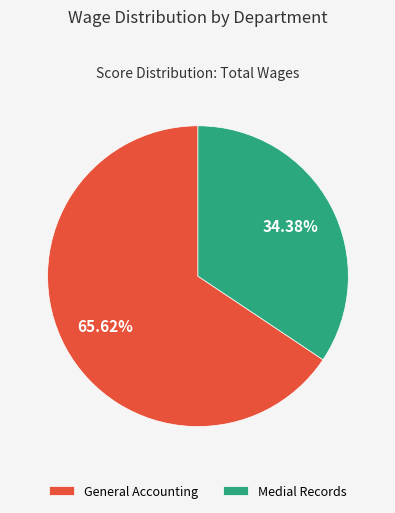

To the nearest percent, what portion does Medial Records represent?

34%